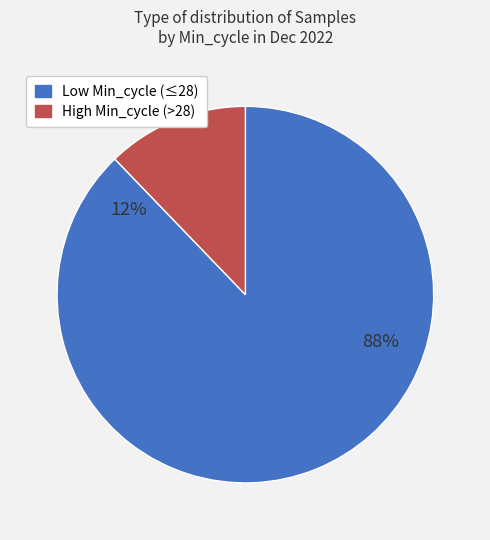

Is it true that 19932 is 1% of the pie?

False